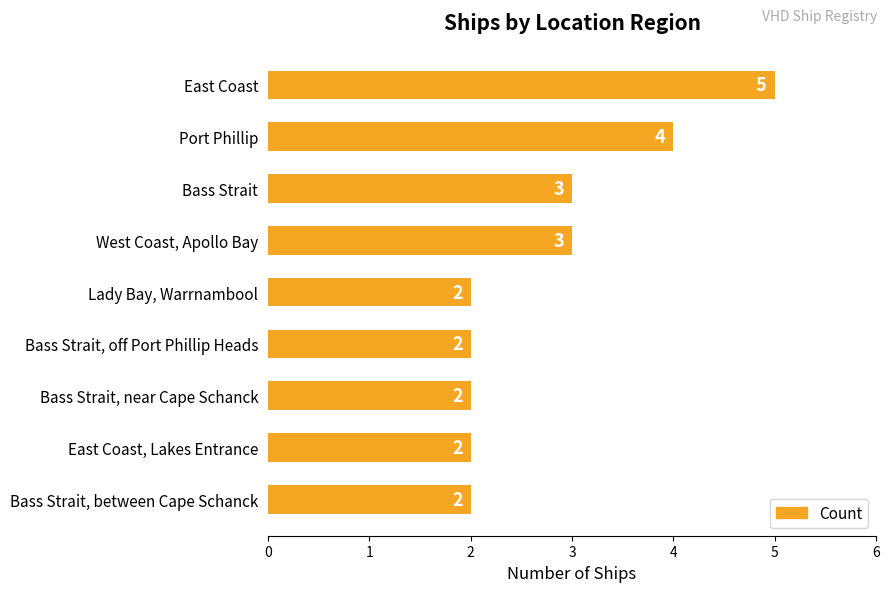

Does the chart contain stacked bars?

No